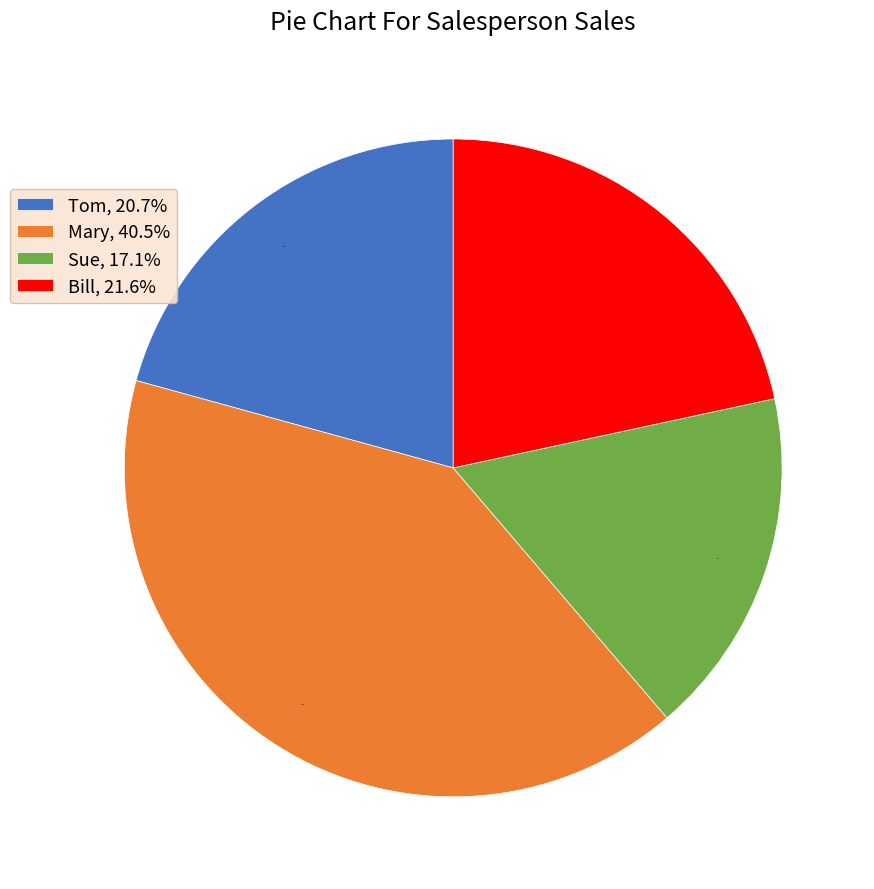

Is it true that Bill is 34% of the pie?

False